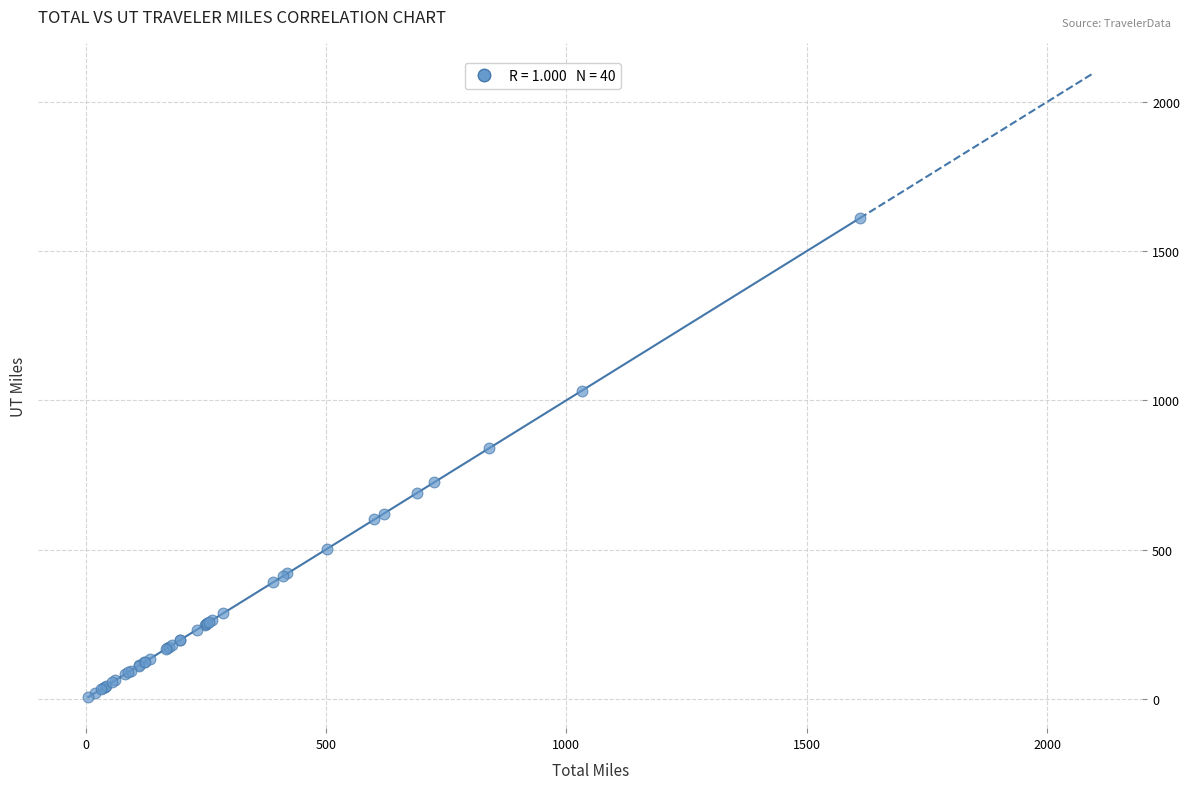

What Y value in the scatter plot is closest to 808?

838.9